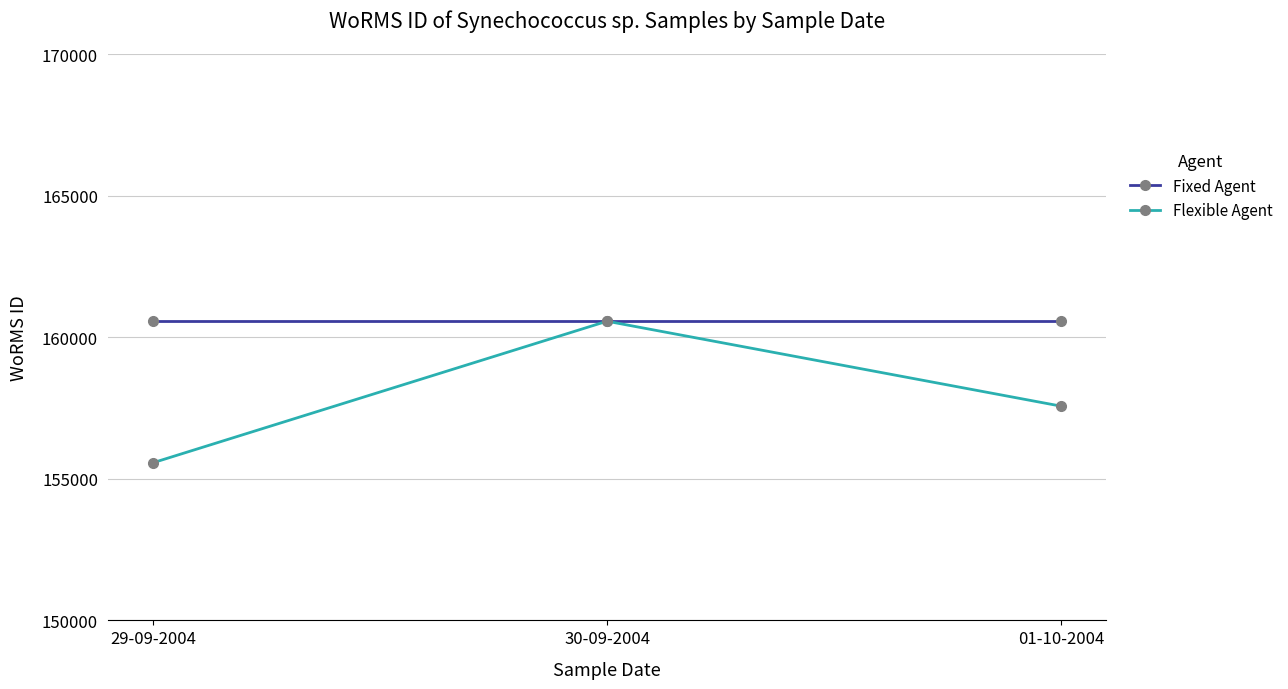

At how many categories does at least one series exceed 158171?

3